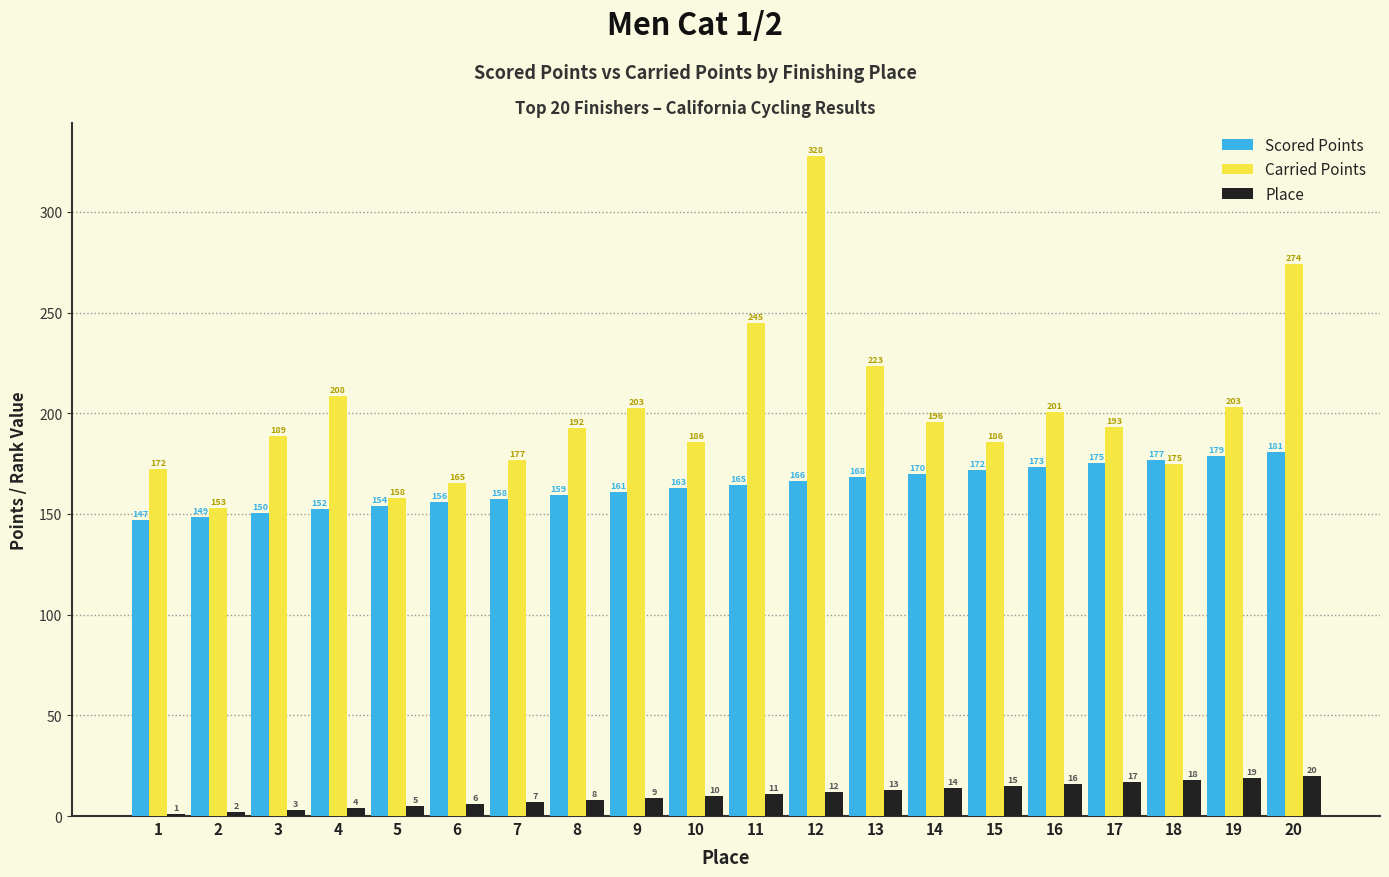

Which series has the largest total across all categories?

Carried Points